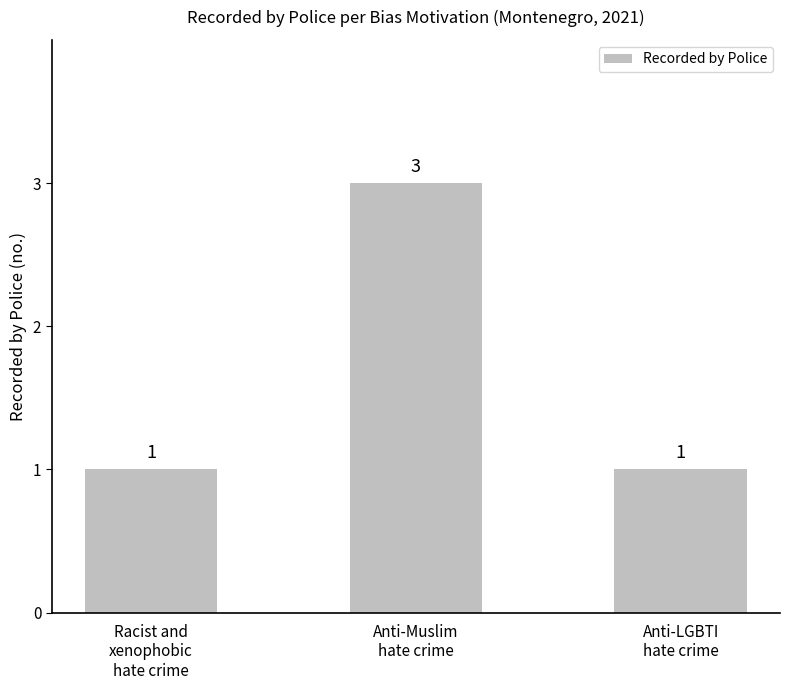

What is the label of the 3rd bar from the right?

Racist and
xenophobic
hate crime